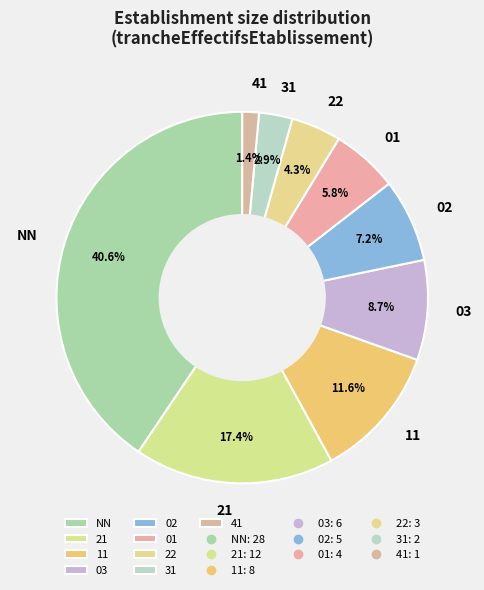

Which slice is the largest?

NN